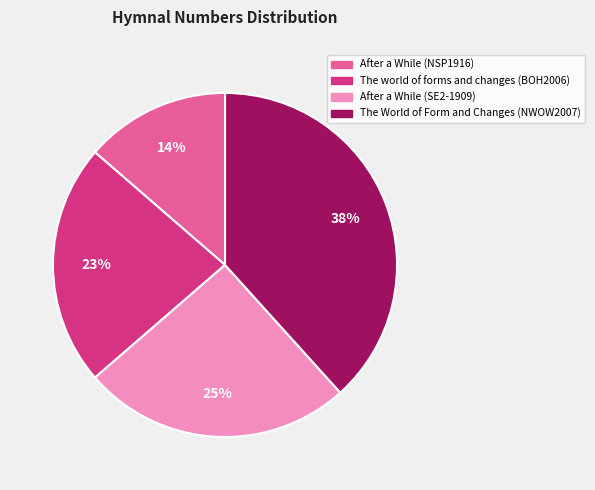

How many slices are in this pie chart?

4